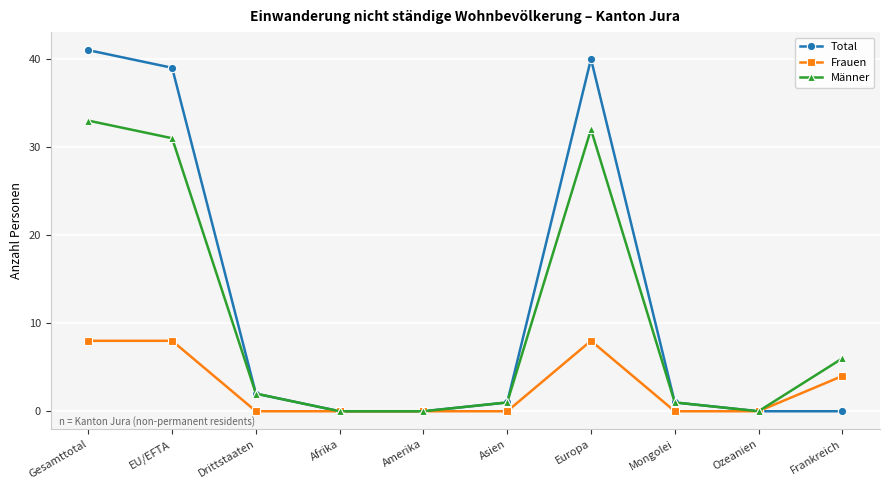

At which category does Männer reach its first local peak?

Europa